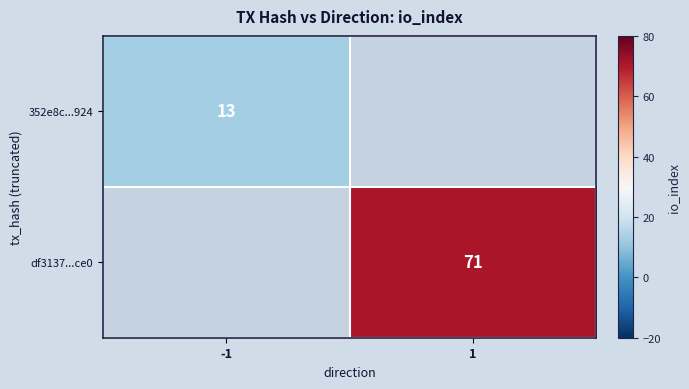

Which label corresponds to the smallest value in the chart?

1